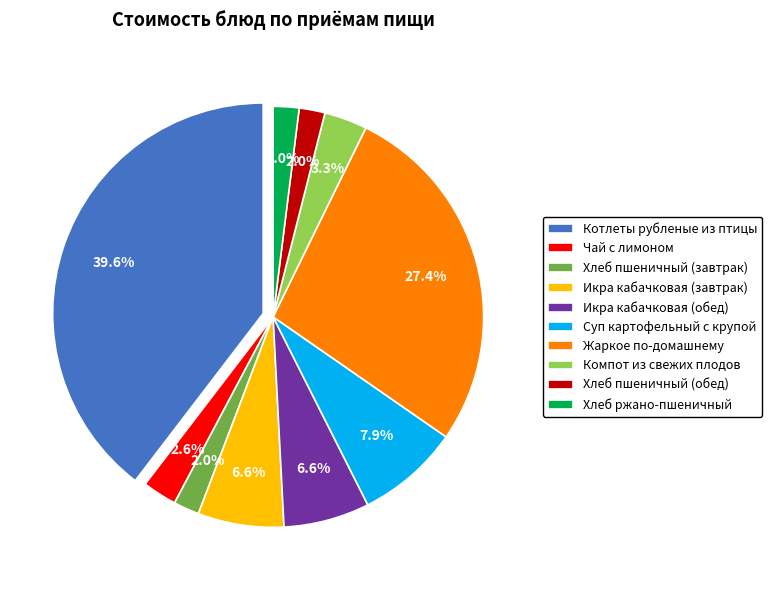

What is the ratio of the value at Хлеб пшеничный (завтрак) to the value at Икра кабачковая (завтрак)?

0.3